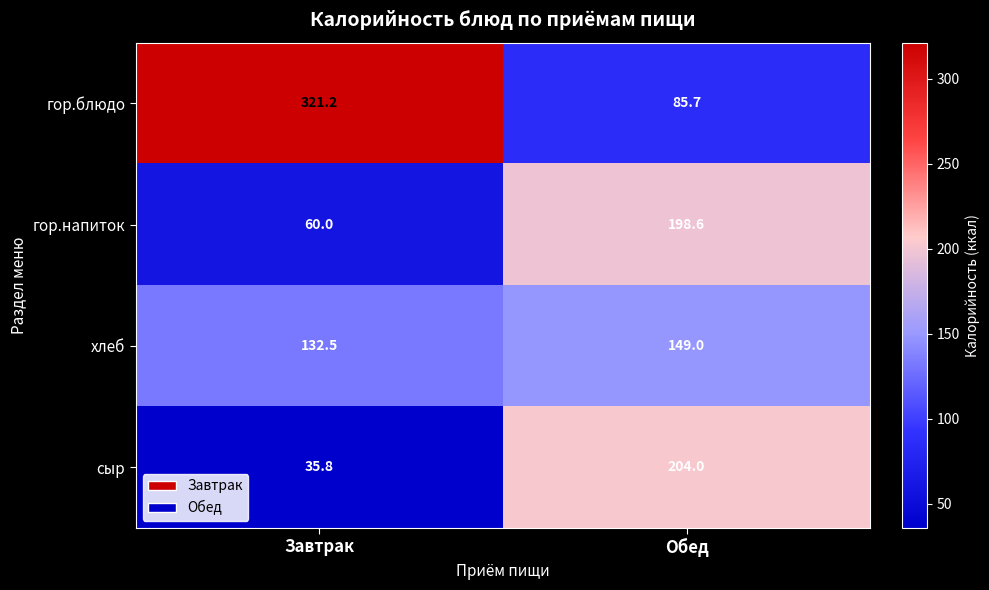

At which label is гор.блюдо closest to 203?

Обед